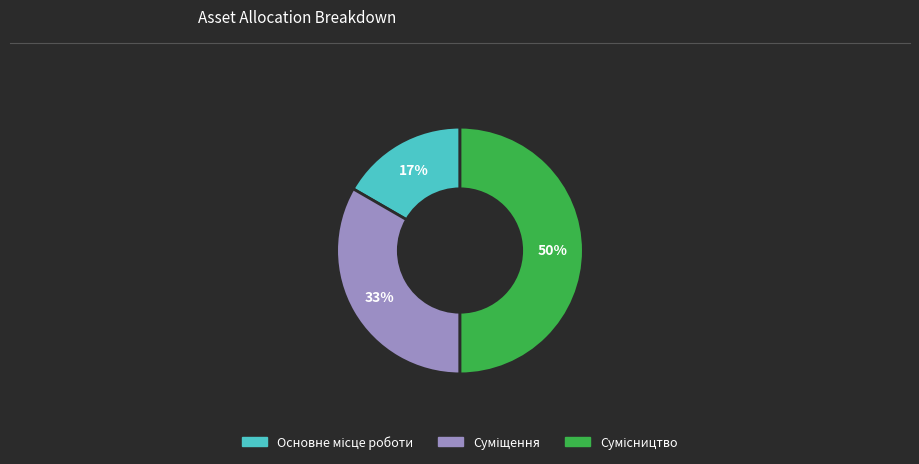

To the nearest percent, what is the average slice percentage?

33%